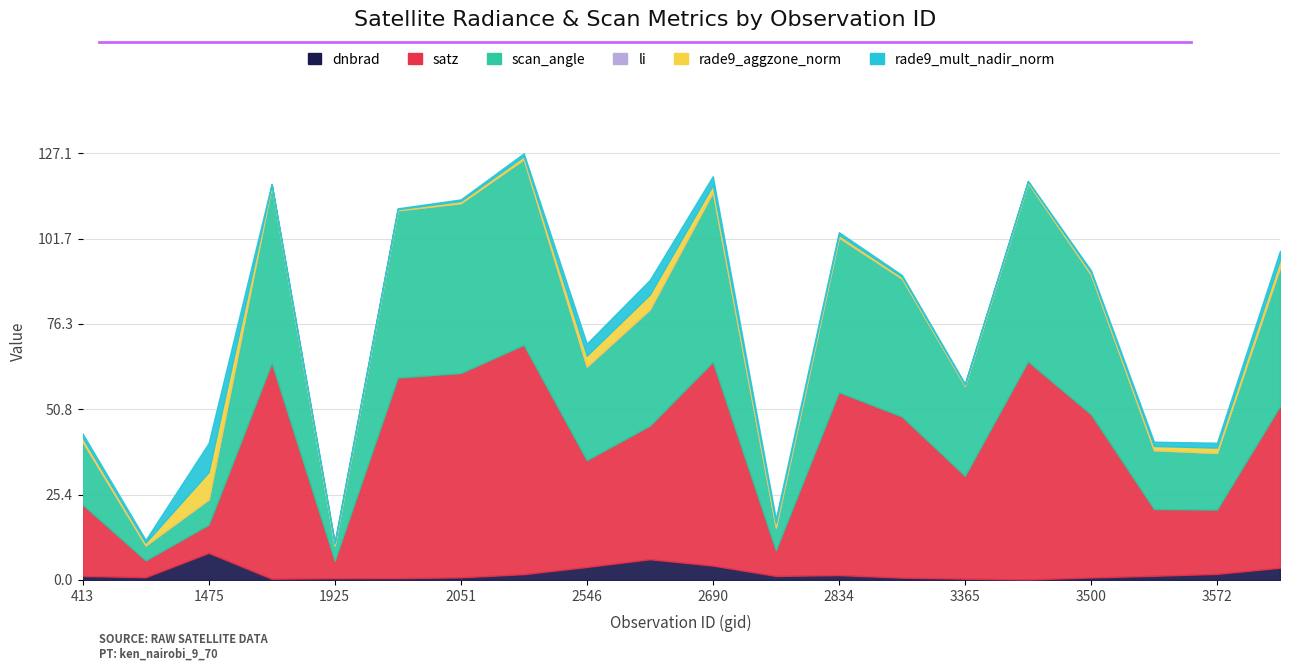

Which series changed the most between 1277 and 1790?

satz